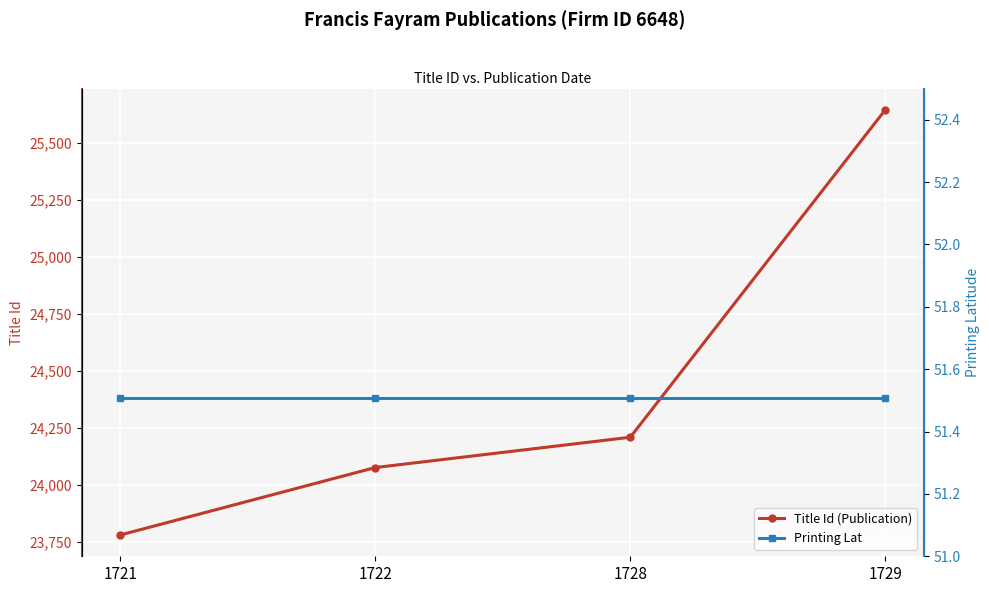

Where is Printing Lat nearest to the value 51?

1721